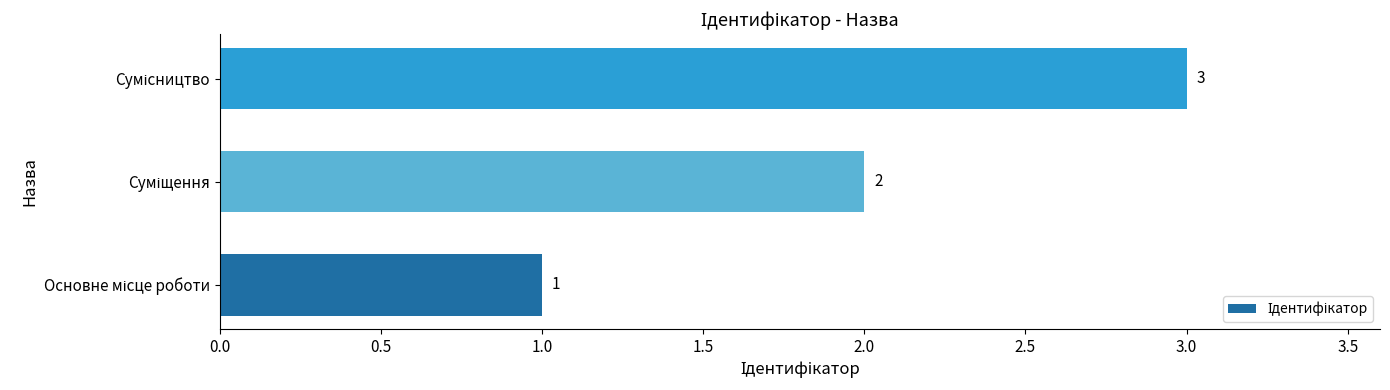

Count the values in the range 1 to 3.

3